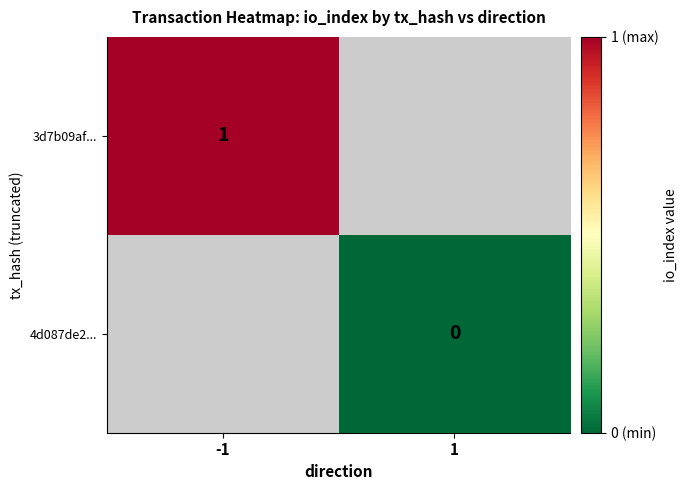

Is the value of 3d7b09af... at -1 greater than the value of 4d087de2... at 1?

Yes